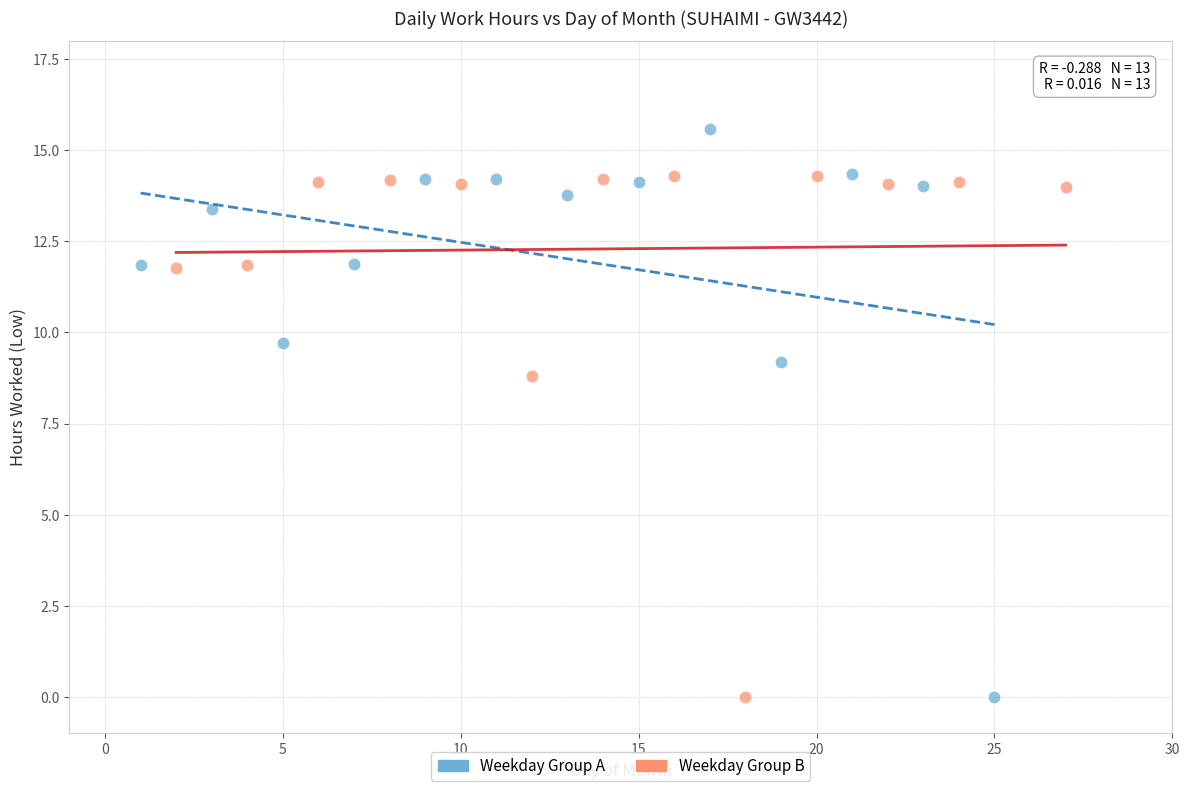

What are all the series names shown in the legend?

Weekday Group A, Weekday Group B